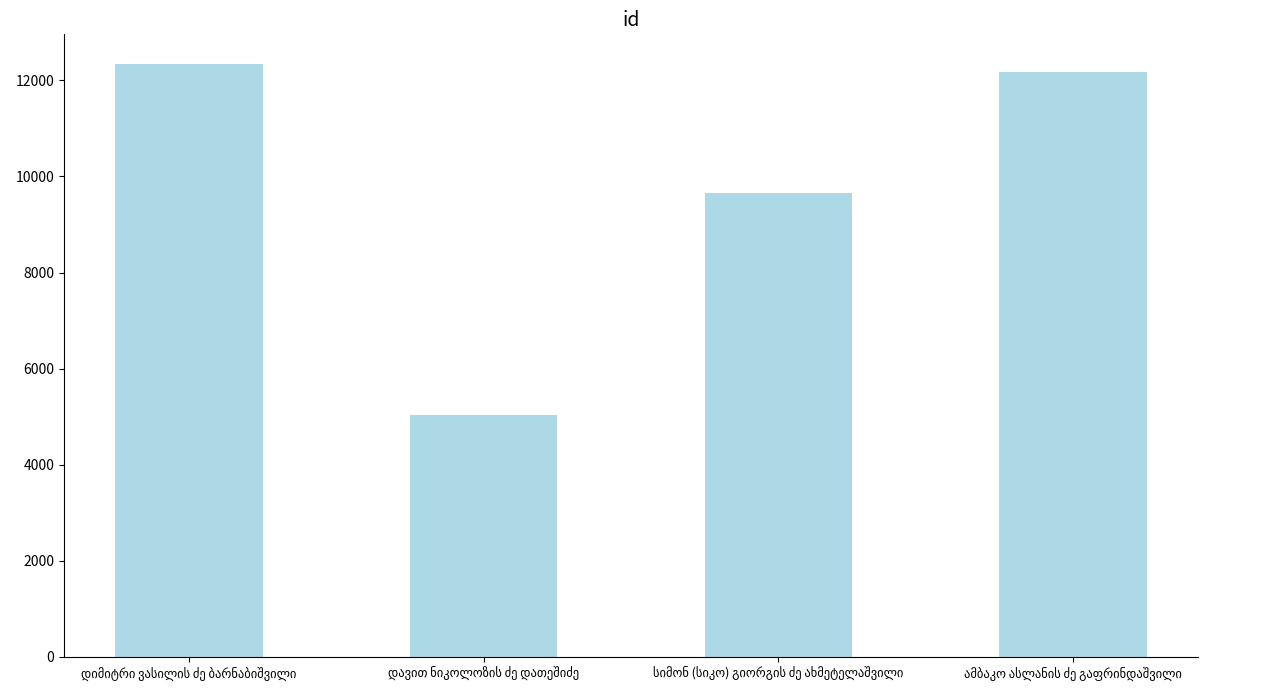

What is the value of the 4th bar from the left?

12175